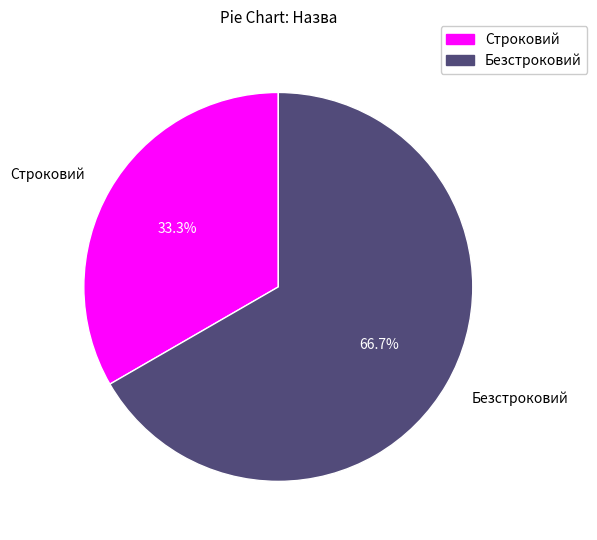

Approximately how many times larger is the value at Строковий compared to Безстроковий?

0.5